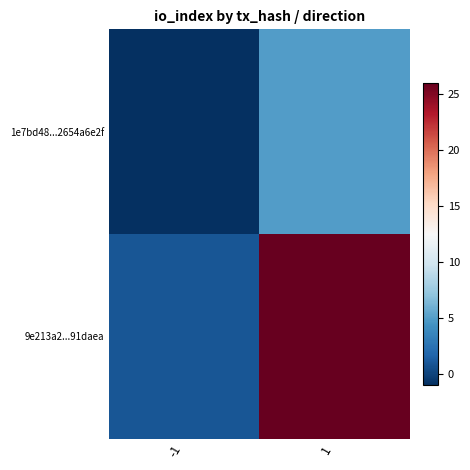

Which has a higher value, 1 or -1?

1